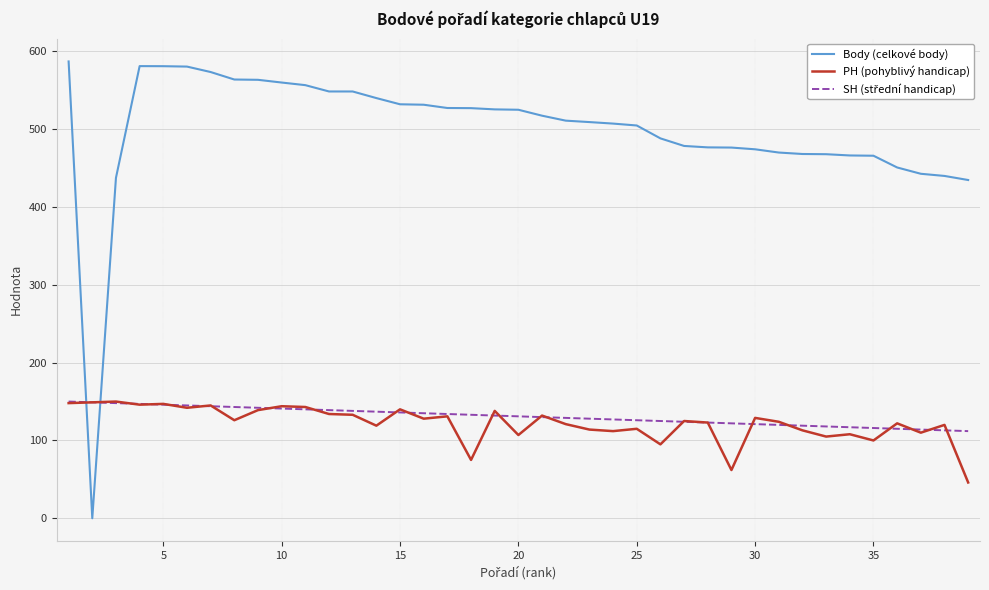

Which series ends up on top after the final intersection of Body (celkové body) and PH (pohyblivý handicap)?

Body (celkové body)